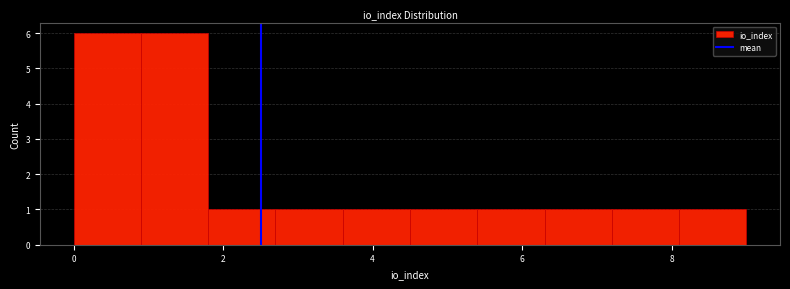

Reading left to right, list every bar in this chart as the range it spans on the x-axis followed by its height. Neither the bar edges nor the heights are printed on the chart, so give them approximately, as read against the axes.

0.0 to 0.9: 6
0.9 to 1.8: 6
1.8 to 2.7: 1
2.7 to 3.6: 1
3.6 to 4.5: 1
4.5 to 5.4: 1
5.4 to 6.3: 1
6.3 to 7.2: 1
7.2 to 8.1: 1
8.1 to 9.0: 1